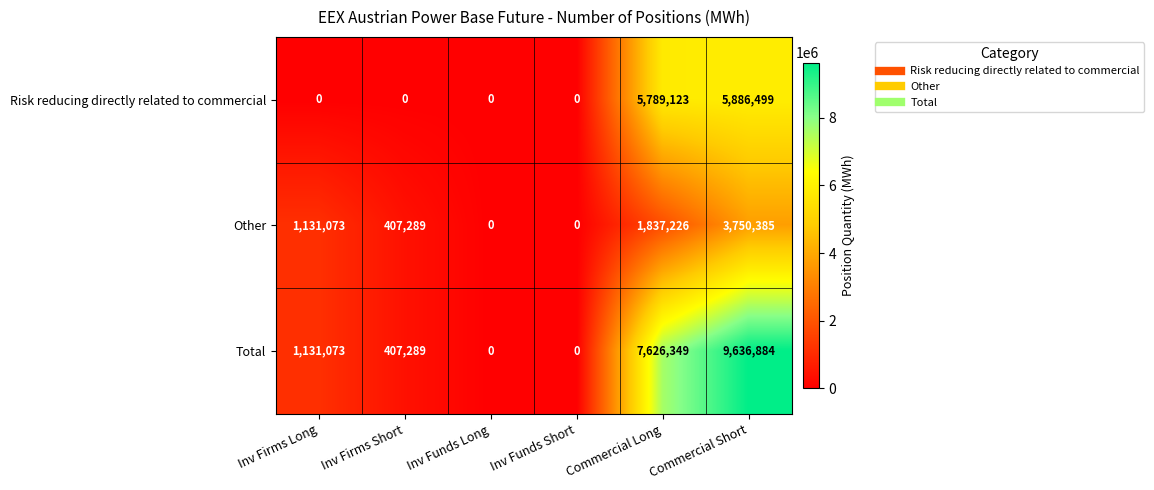

What is the total value across all series at Commercial Short?

19273768